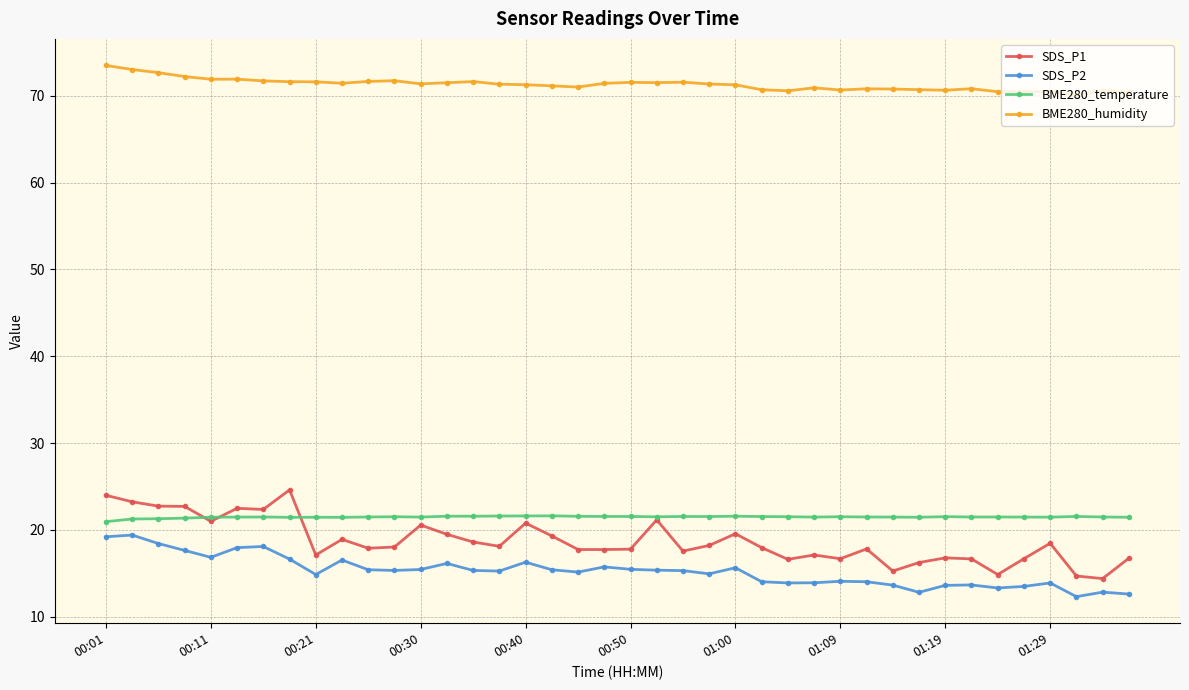

What is the value of the BME280_humidity point at the 33rd from the left?

70.7